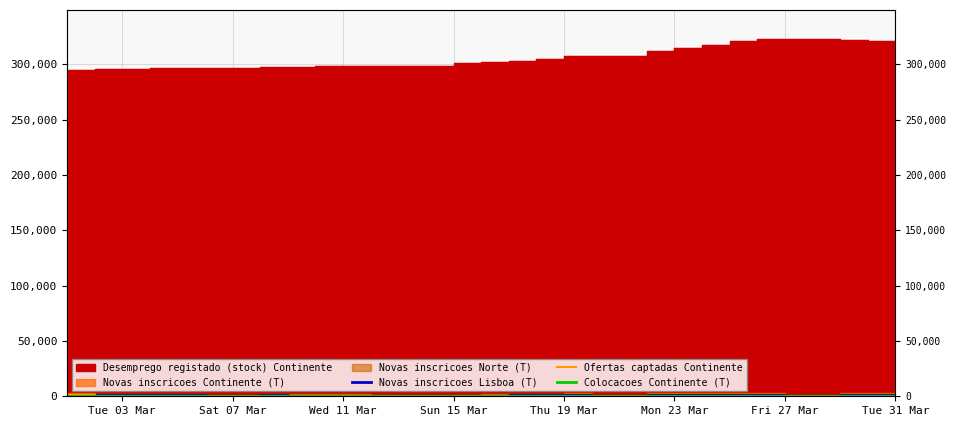

True or false: Colocacoes Continente (T) has more than 0 interior local peaks.

True